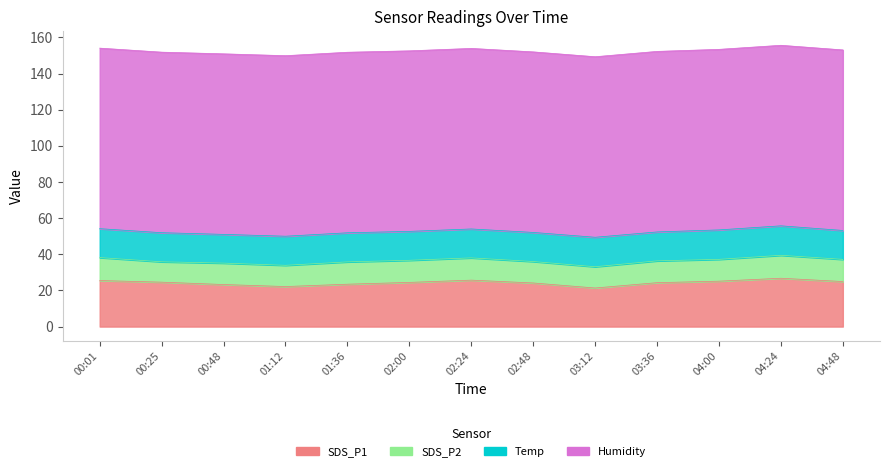

Rank the categories by Humidity value from lowest to highest.

00:01, 00:25, 00:48, 01:12, 01:36, 02:00, 02:24, 02:48, 03:12, 03:36, 04:00, 04:24, 04:48